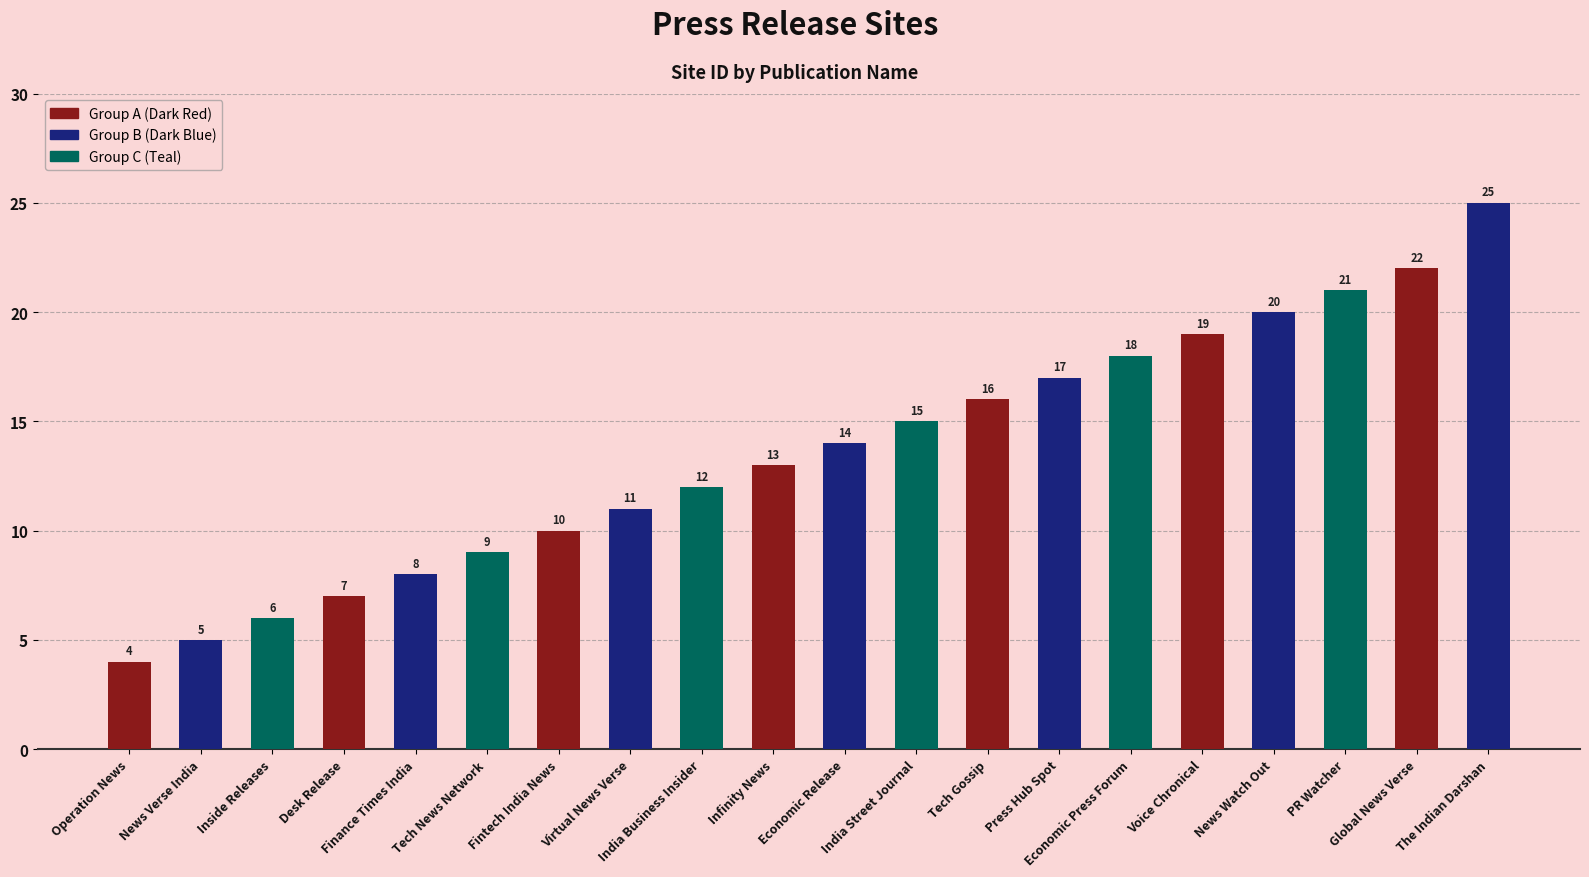

The value at Tech News Network is 9. True or false?

True